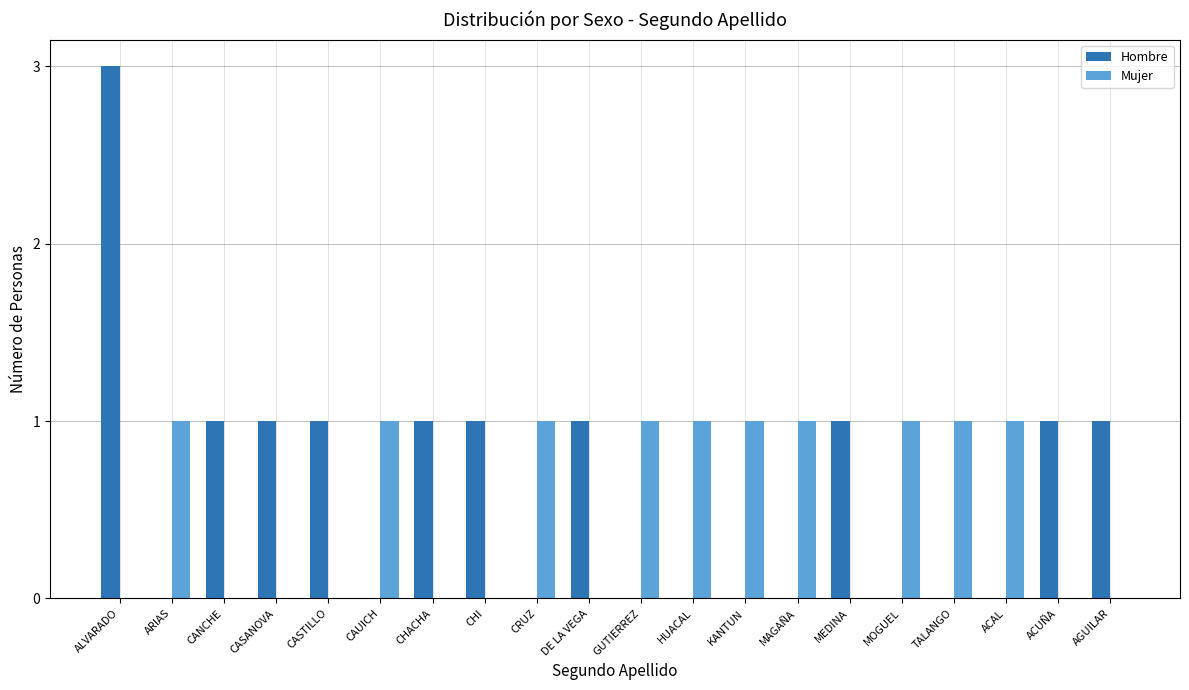

How many groups of bars are there?

20